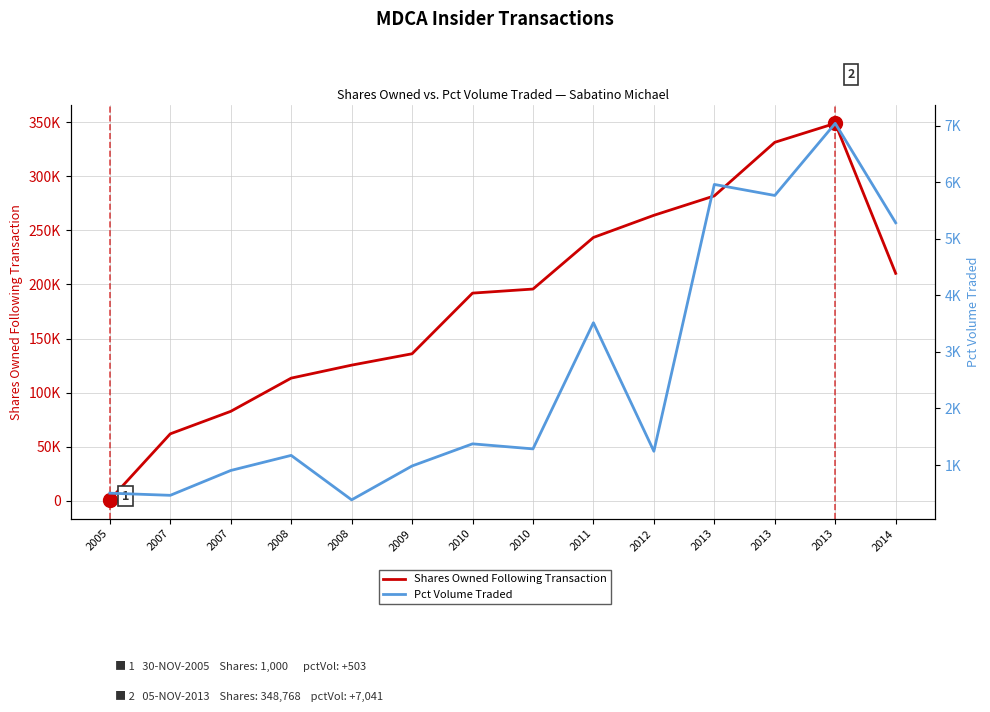

True or false: Shares Owned Following Transaction has a value of 135932 at 2009.

True